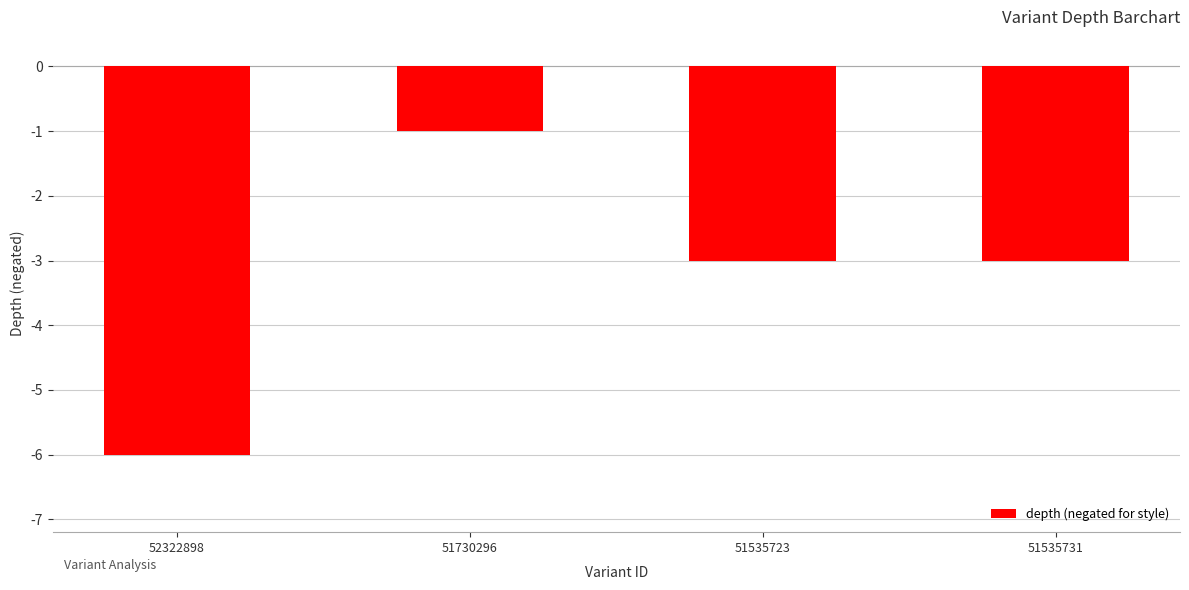

What is the value of the 4th bar from the left?

-3